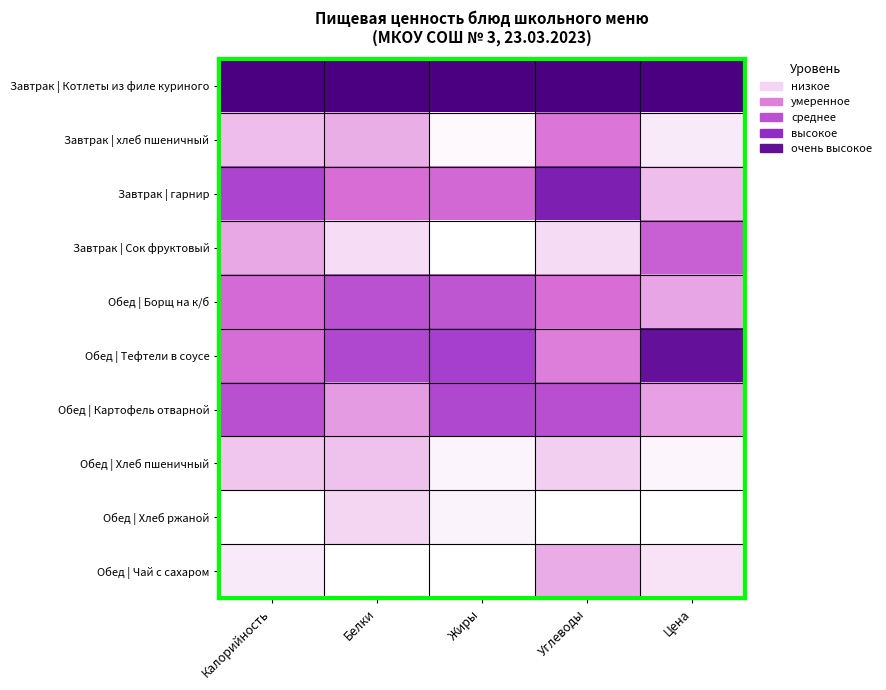

Reading right to left, extract all data points from this chart.

Завтрак | Котлеты из филе куриного: Цена=1.0	Углеводы=1.0	Жиры=1.0	Белки=1.0	Калорийность=1.0
Завтрак | хлеб пшеничный: Цена=0.0	Углеводы=0.3	Жиры=0.0	Белки=0.2	Калорийность=0.2
Завтрак | гарнир: Цена=0.2	Углеводы=0.8	Жиры=0.4	Белки=0.3	Калорийность=0.6
Завтрак | Сок фруктовый: Цена=0.4	Углеводы=0.1	Жиры=0.0	Белки=0.1	Калорийность=0.2
Обед | Борщ на к/б: Цена=0.2	Углеводы=0.3	Жиры=0.5	Белки=0.5	Калорийность=0.4
Обед | Тефтели в соусе: Цена=0.9	Углеводы=0.3	Жиры=0.6	Белки=0.6	Калорийность=0.4
Обед | Картофель отварной: Цена=0.2	Углеводы=0.5	Жиры=0.6	Белки=0.2	Калорийность=0.5
Обед | Хлеб пшеничный: Цена=0.0	Углеводы=0.1	Жиры=0.0	Белки=0.1	Калорийность=0.1
Обед | Хлеб ржаной: Цена=0.0	Углеводы=0.0	Жиры=0.0	Белки=0.1	Калорийность=0.0
Обед | Чай с сахаром: Цена=0.1	Углеводы=0.2	Жиры=0.0	Белки=0.0	Калорийность=0.0